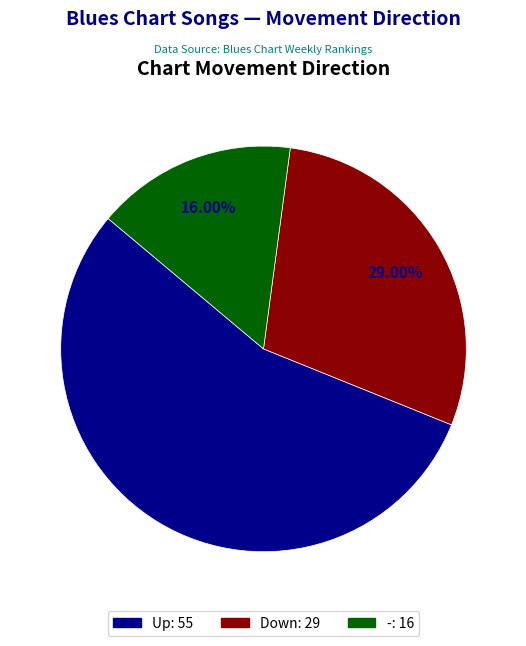

How many slices are in this pie chart?

3